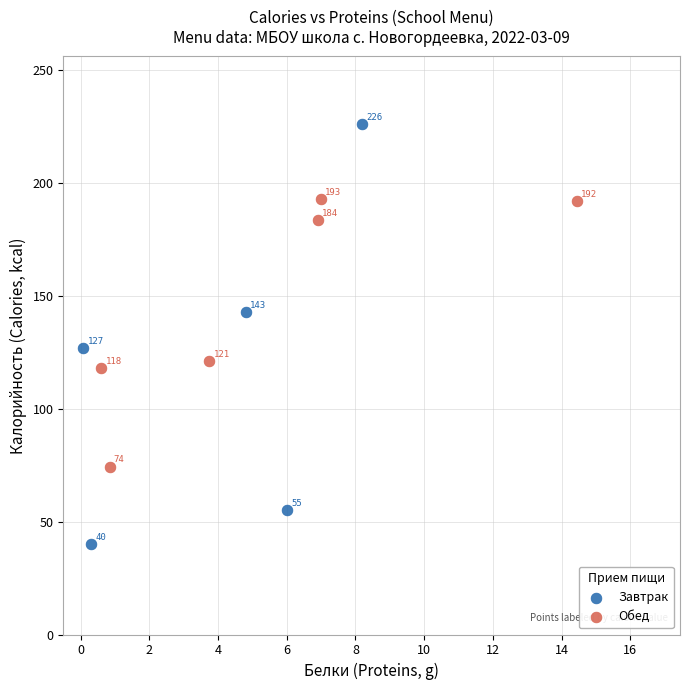

Which series has the largest Y range (max minus min)?

Завтрак